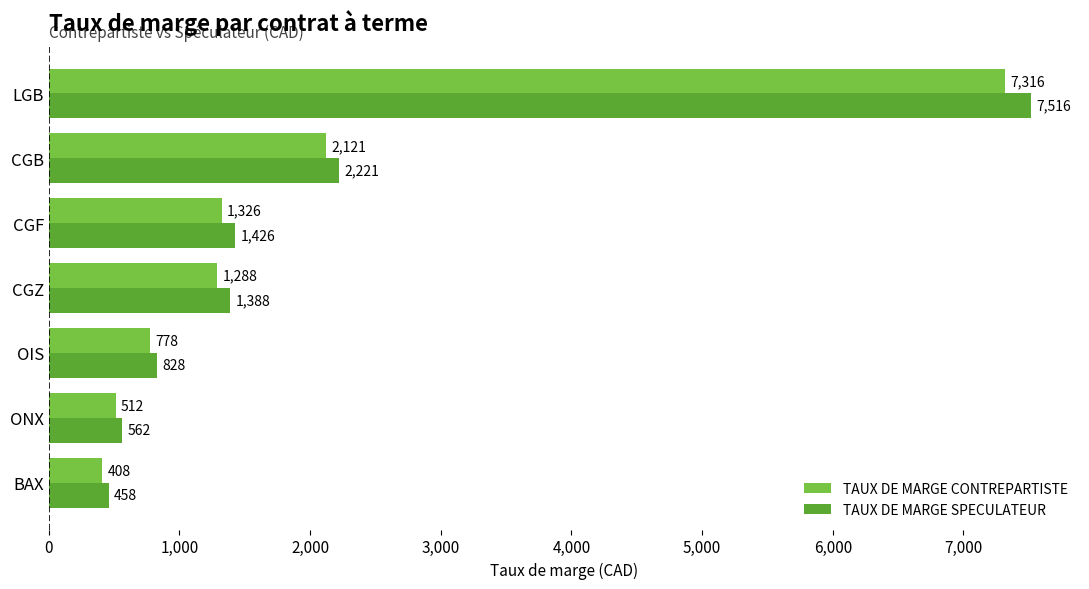

At which label is TAUX DE MARGE SPECULATEUR closest to 3987?

CGB